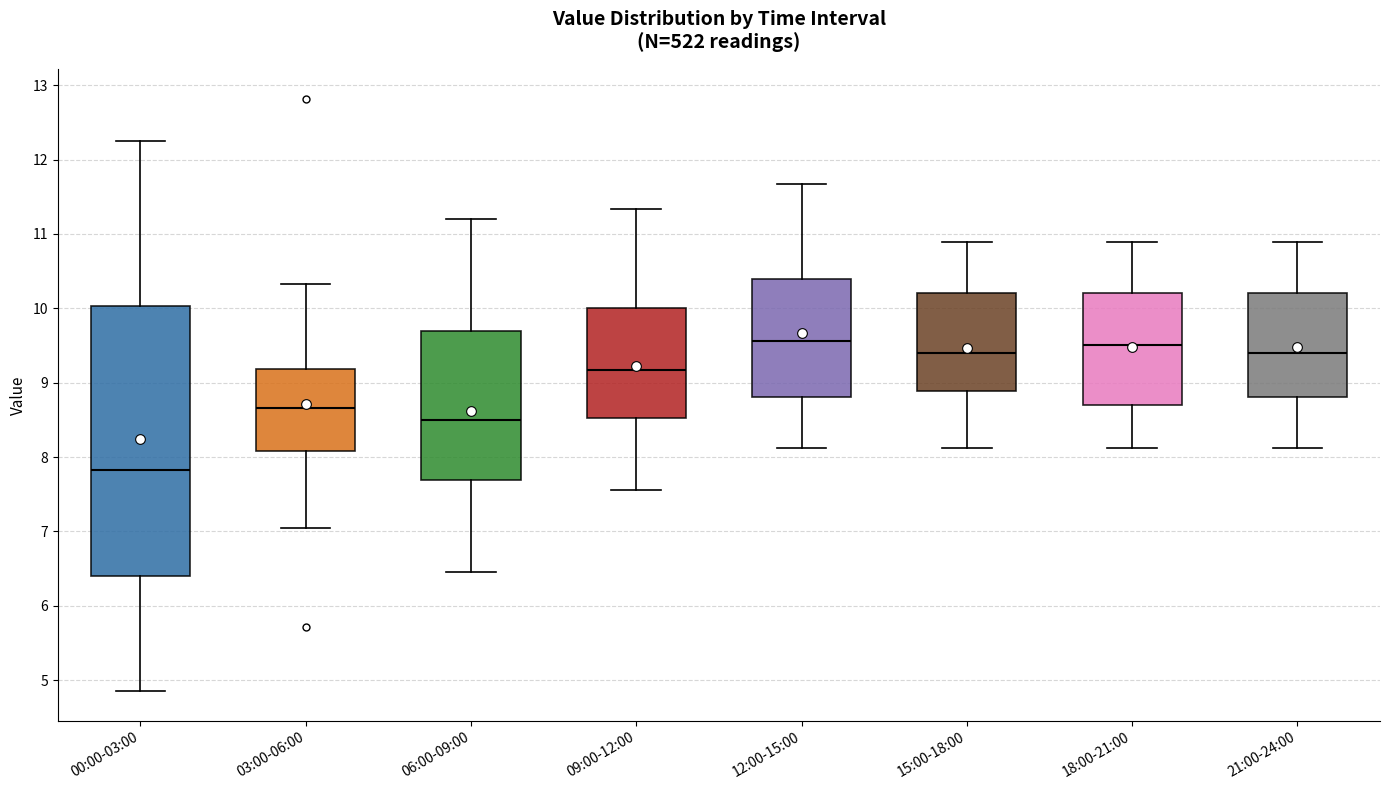

Which box is the tallest, from its lower edge to its upper edge?

00:00-03:00